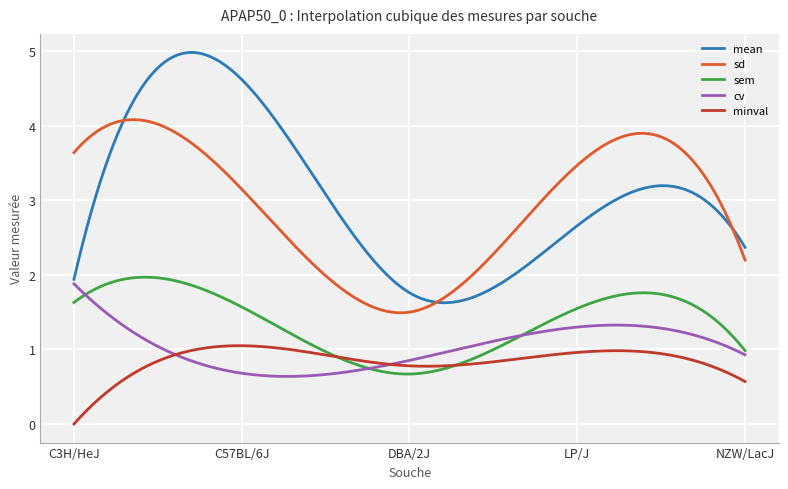

How many lines are shown in the chart?

5